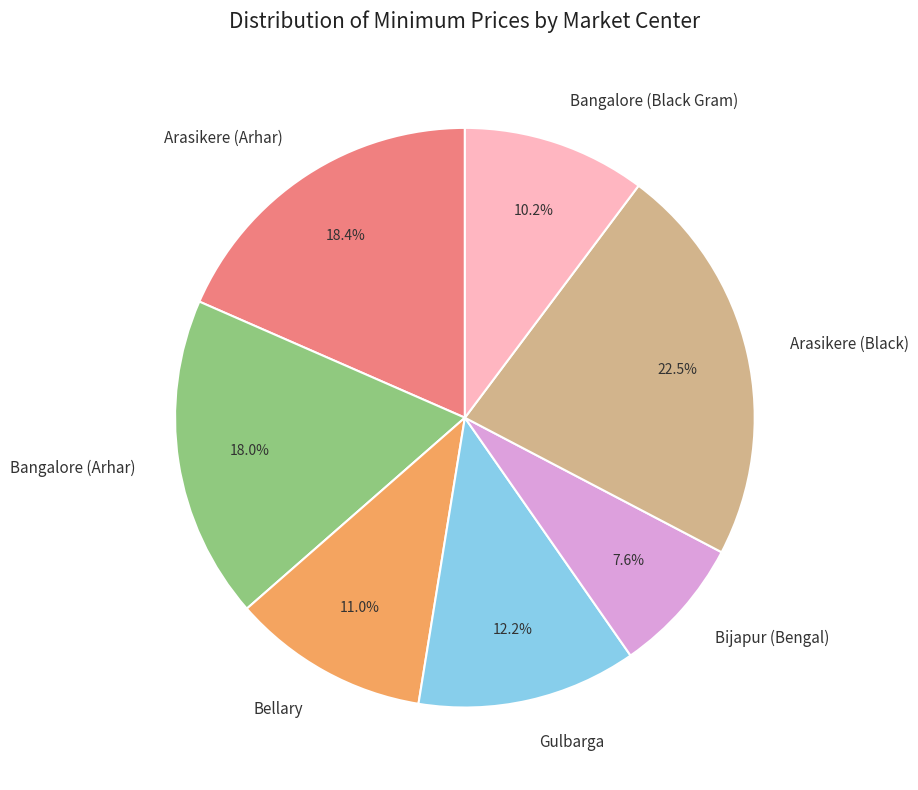

The Gulbarga slice represents 12% of the pie. True or false?

True